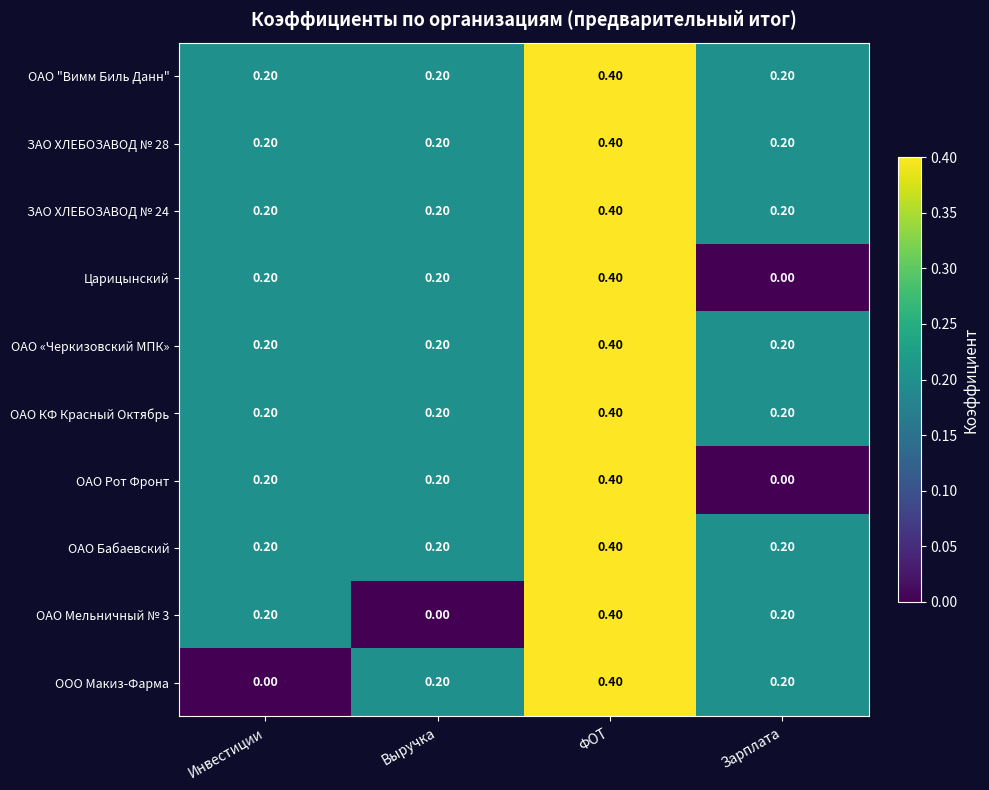

Between Выручка and ФОТ, which series saw the biggest shift?

ОАО Мельничный № 3